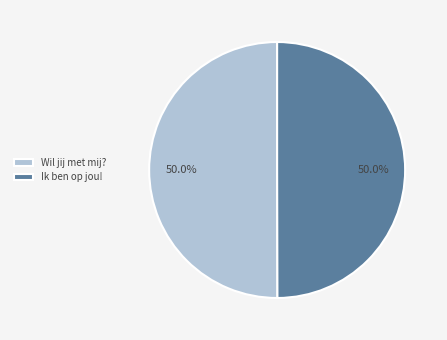

True or false: Ik ben op jou! accounts for 44% of the total.

False